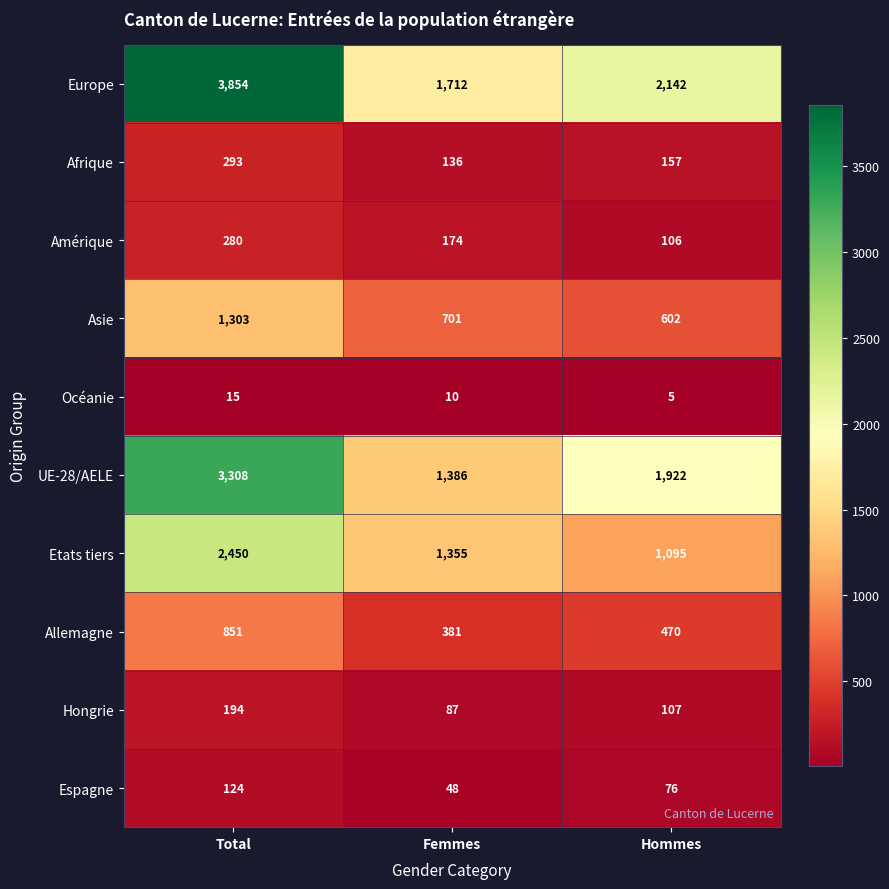

What value does the Espagne series have at Total?

124